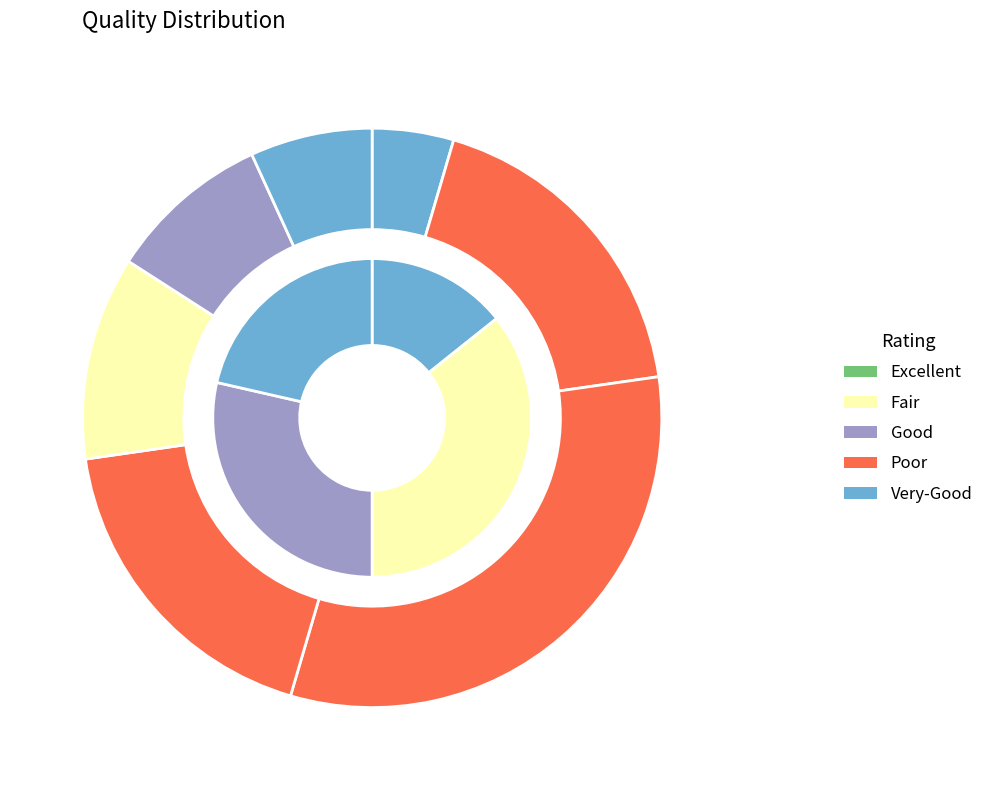

The 1983 slice represents 19% of the pie. True or false?

False